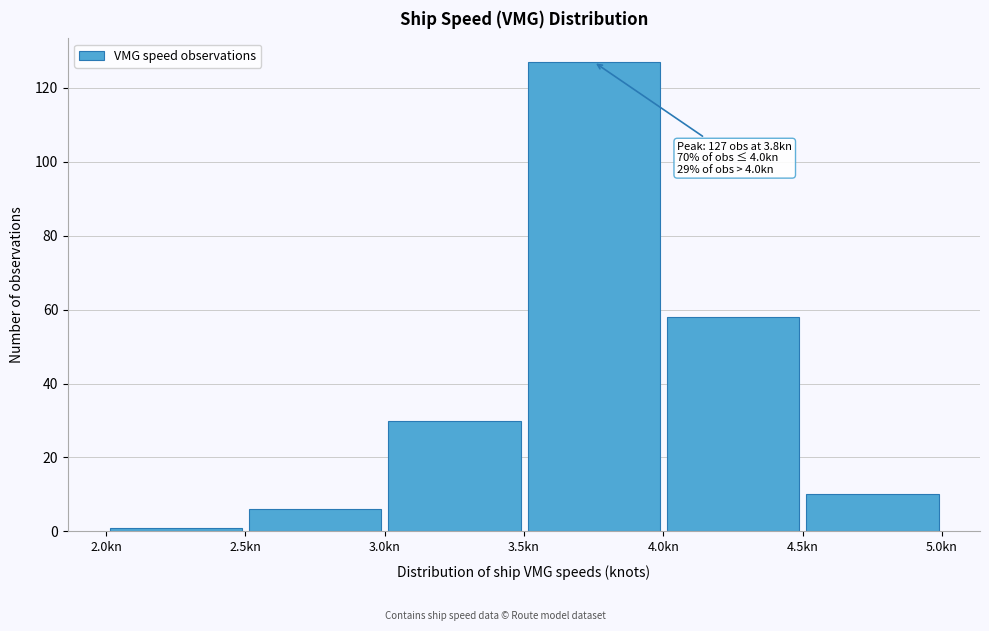

Which range on the x-axis has the tallest bar?

3.5 to 4.0